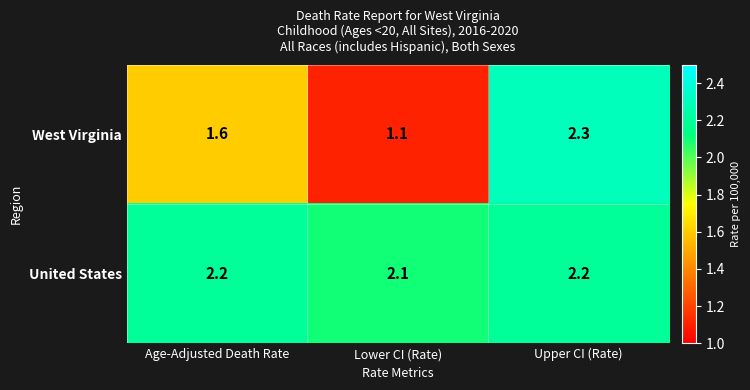

Rank the series by their maximum value, from lowest to highest.

United States, West Virginia